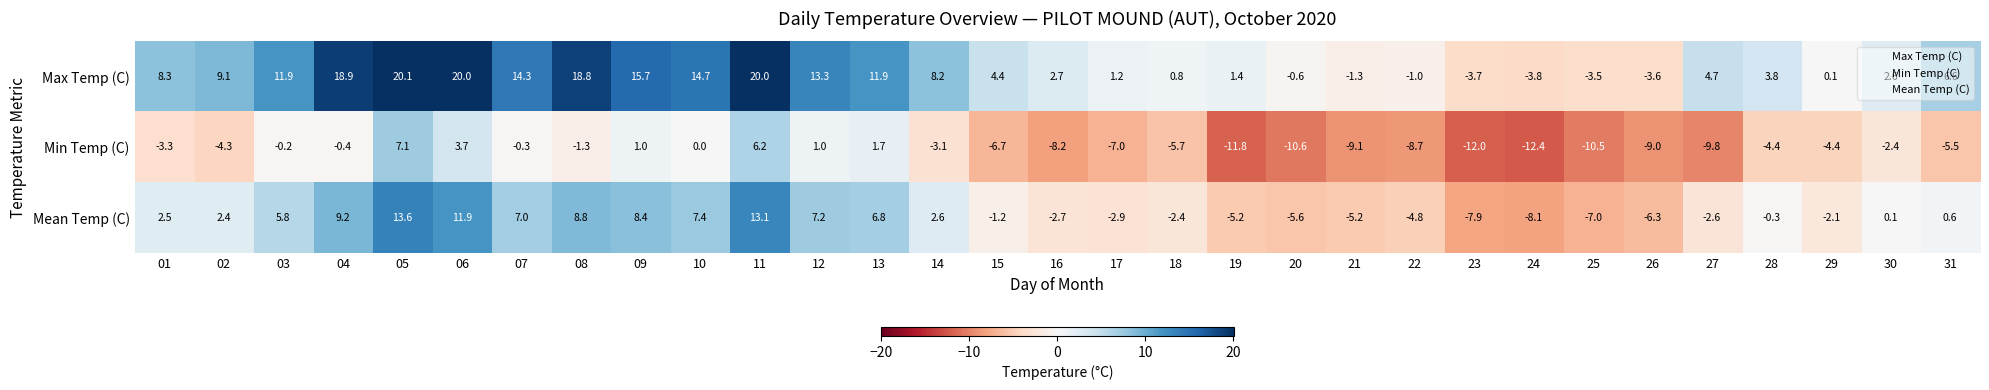

What is the smallest value displayed?

-12.4